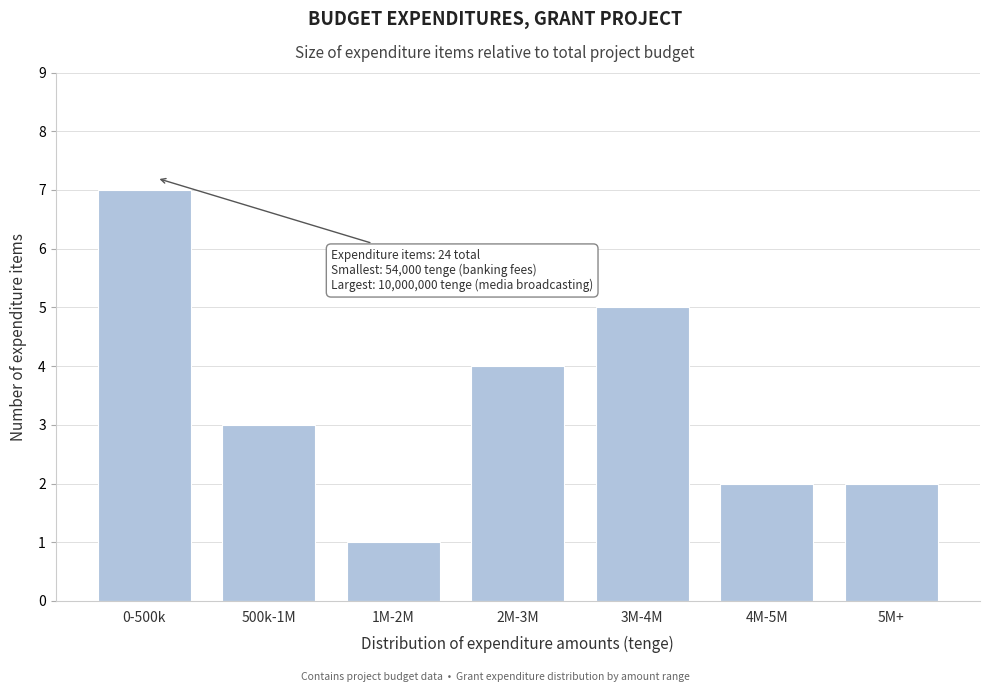

Reading left to right, extract all data points from this chart.

7	3	1	4	5	2	2